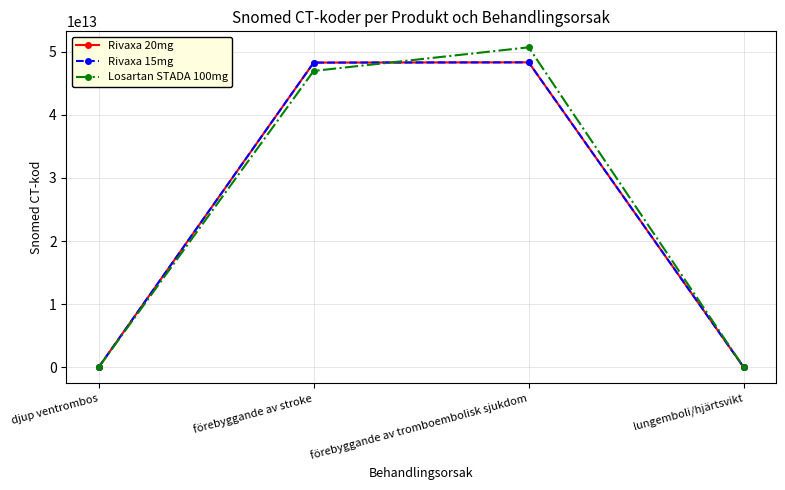

What is the difference between the maximum and minimum values in the Rivaxa 15mg series?

48320940770098